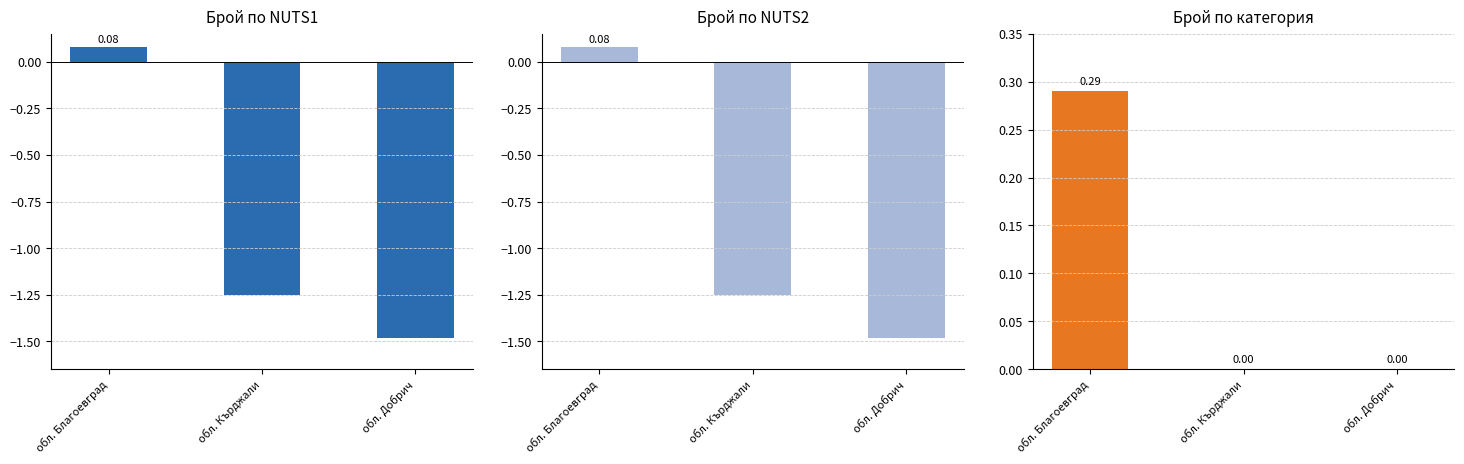

Which category has the lowest value across all series?

обл. Добрич